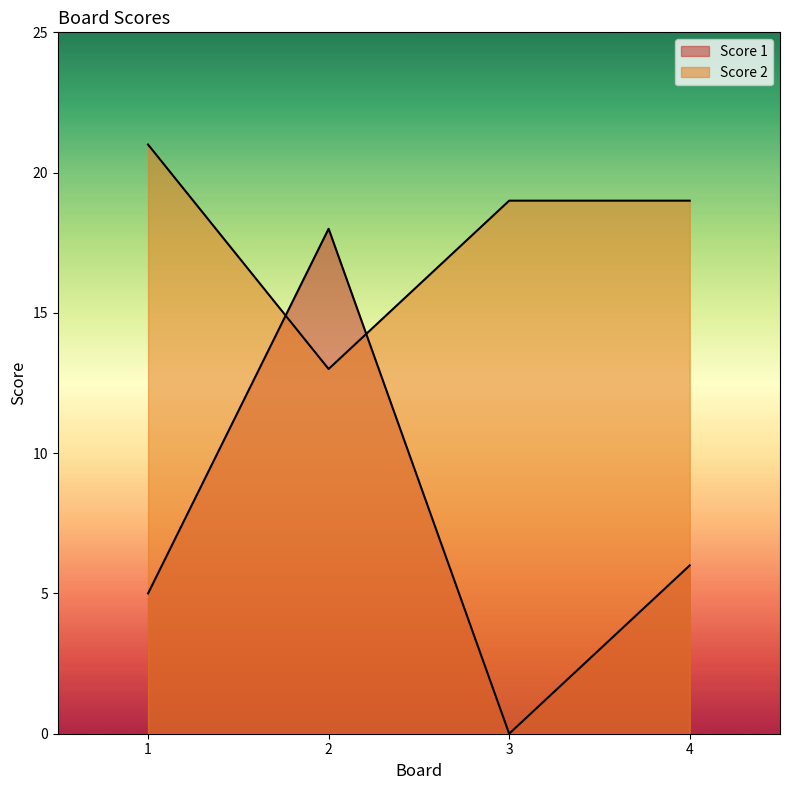

What are all the series names shown in the legend?

Score 1, Score 2